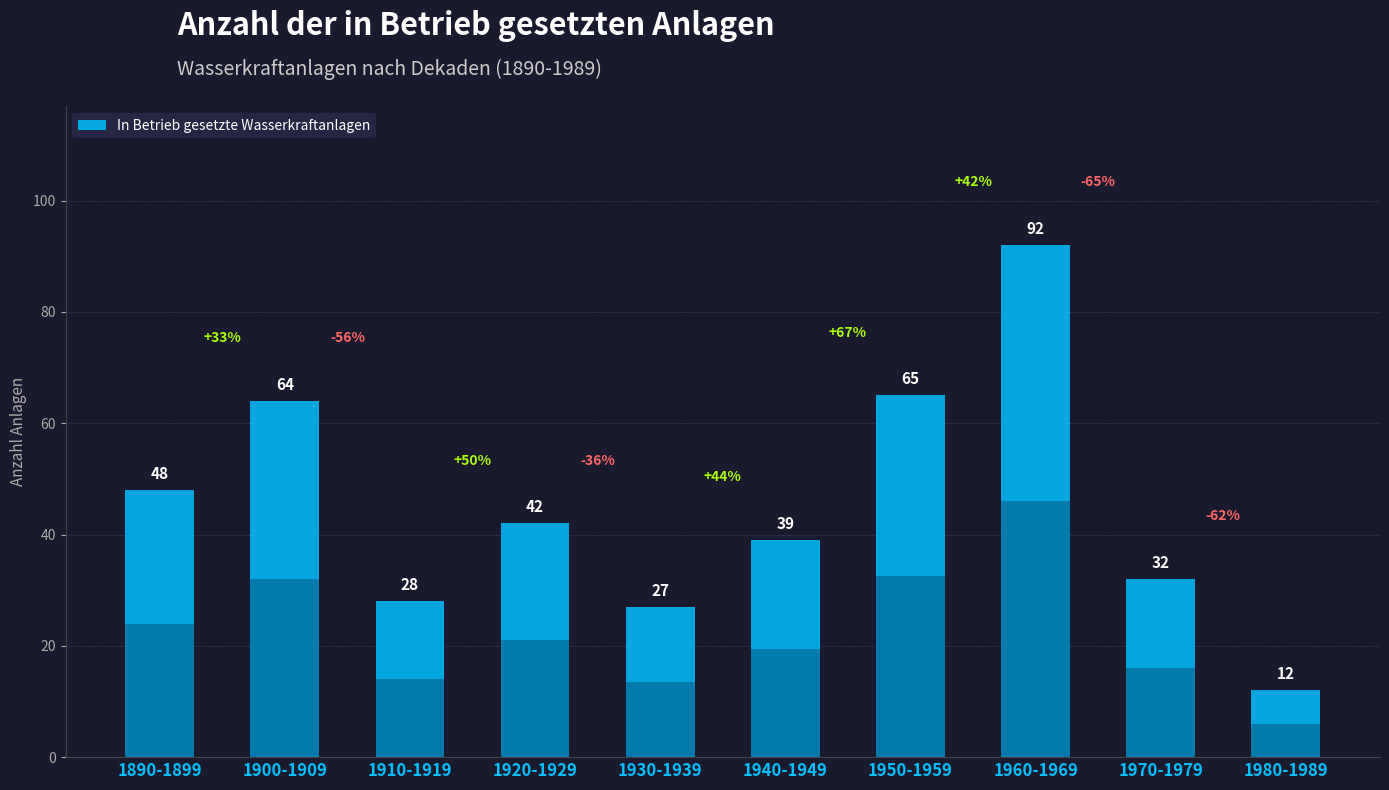

What is the label of the 6th bar from the right?

1930-1939